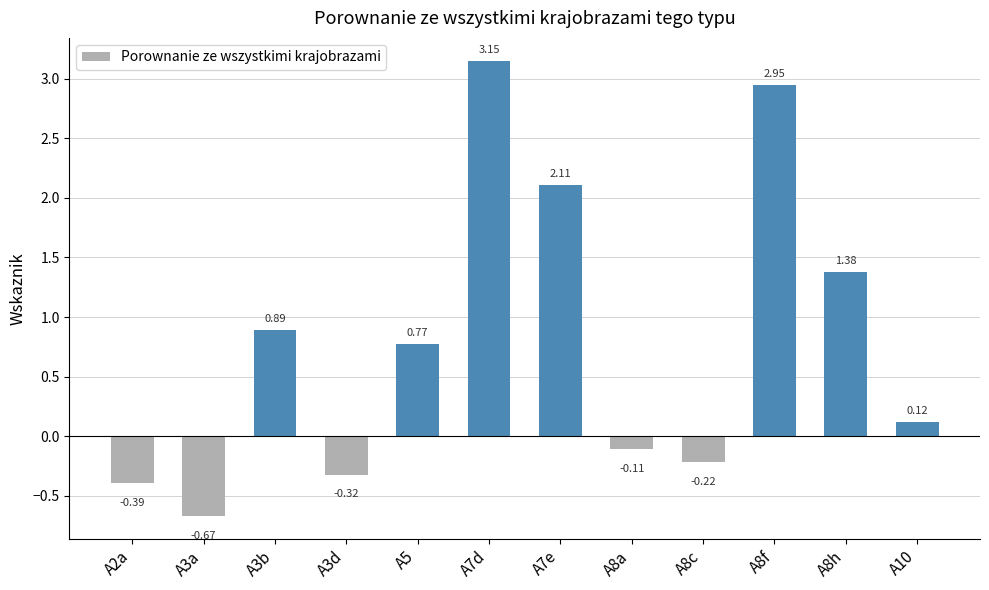

What is the change in value from A8f to A8h?

-1.6